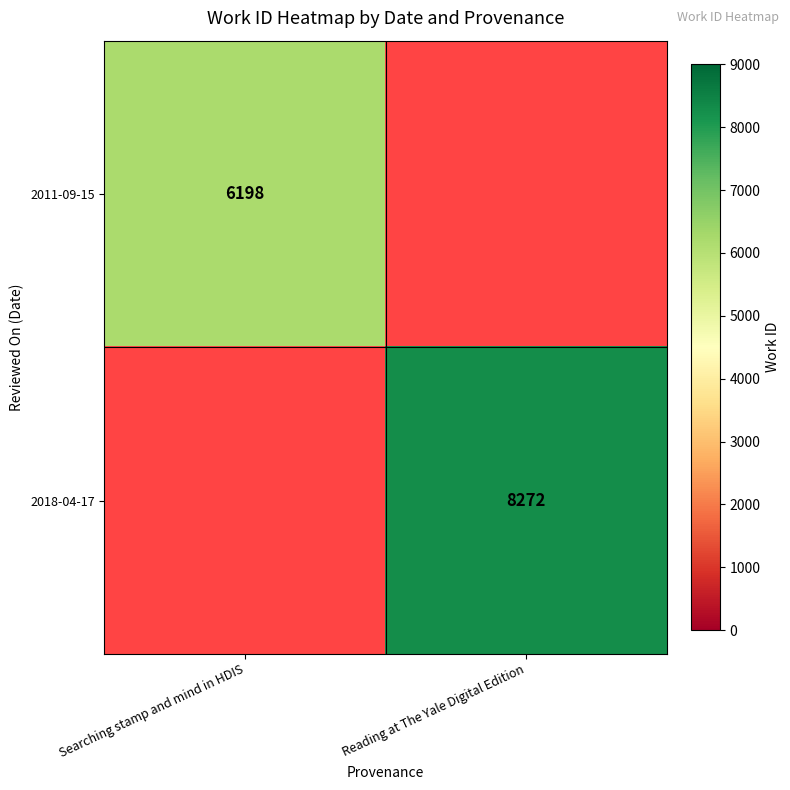

True or false: 2018-04-17 has a value of 8272 at Reading at The Yale Digital Edition.

True